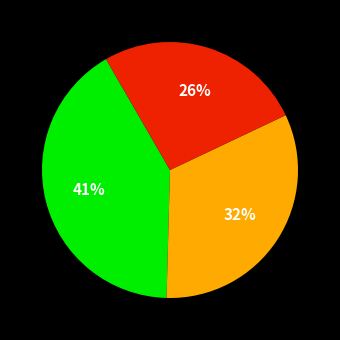

Is there any slice that represents more than half of the pie?

No